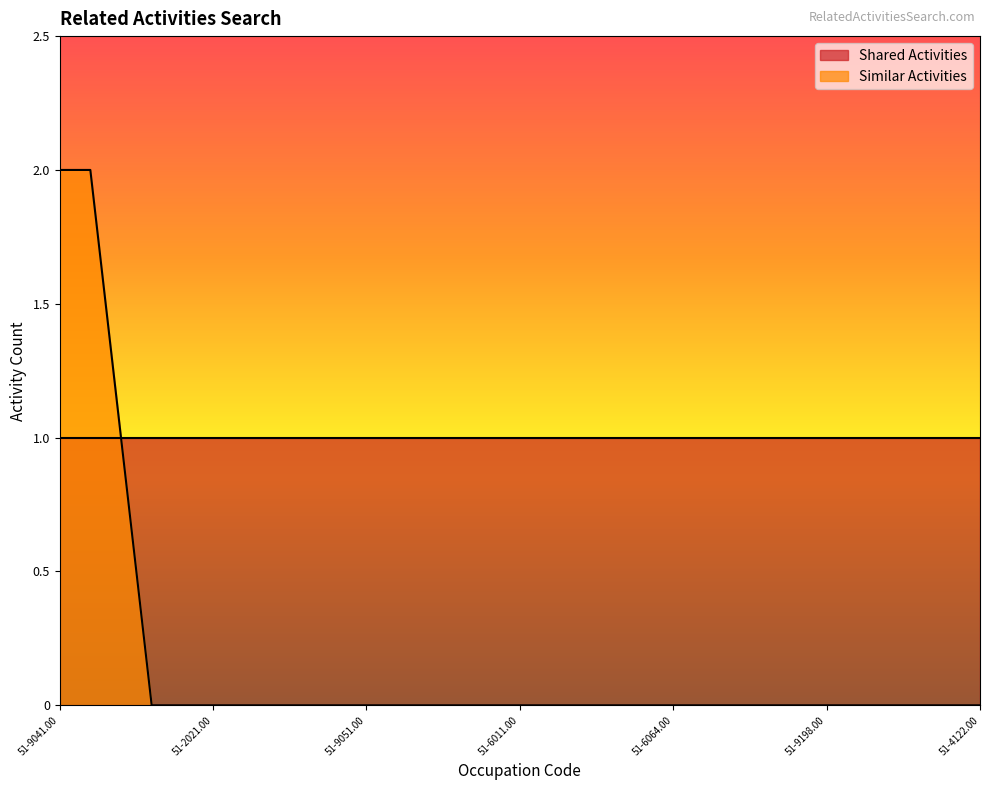

Which category has the highest value across all series?

51-9041.00